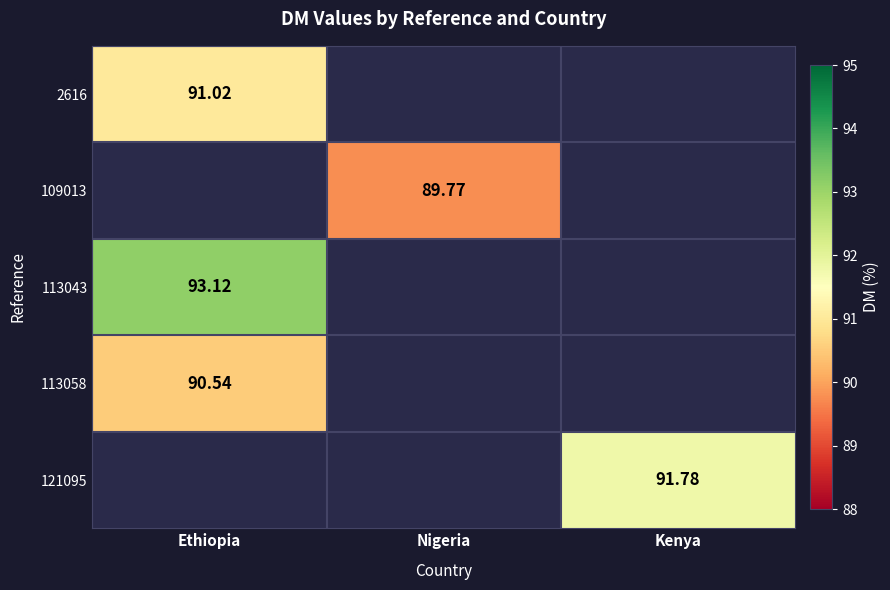

True or false: 113043 has a value of 93.1 at Ethiopia.

True